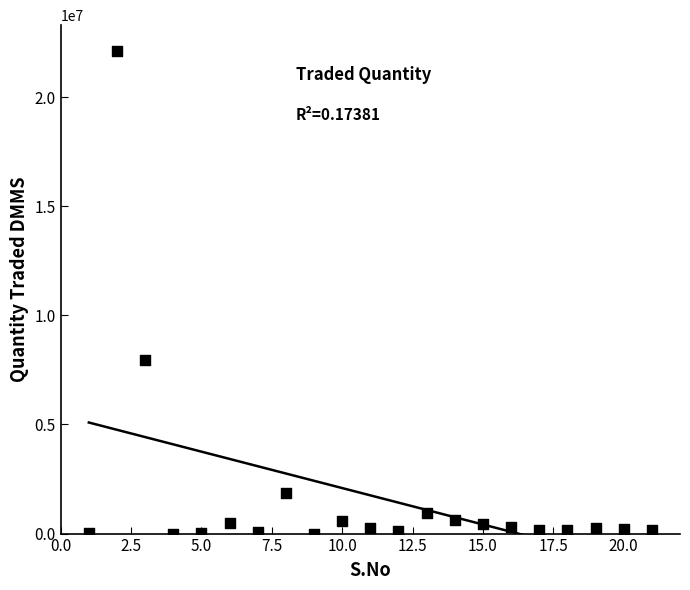

What Y value in the scatter plot is closest to 11057343?

7954822.1